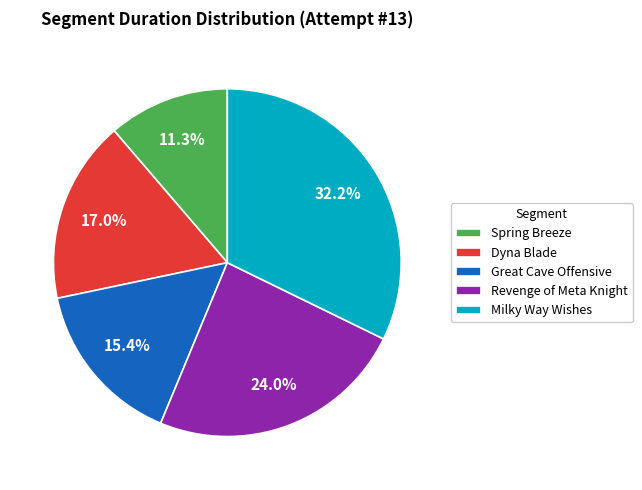

What is the largest slice in the pie chart?

Milky Way Wishes